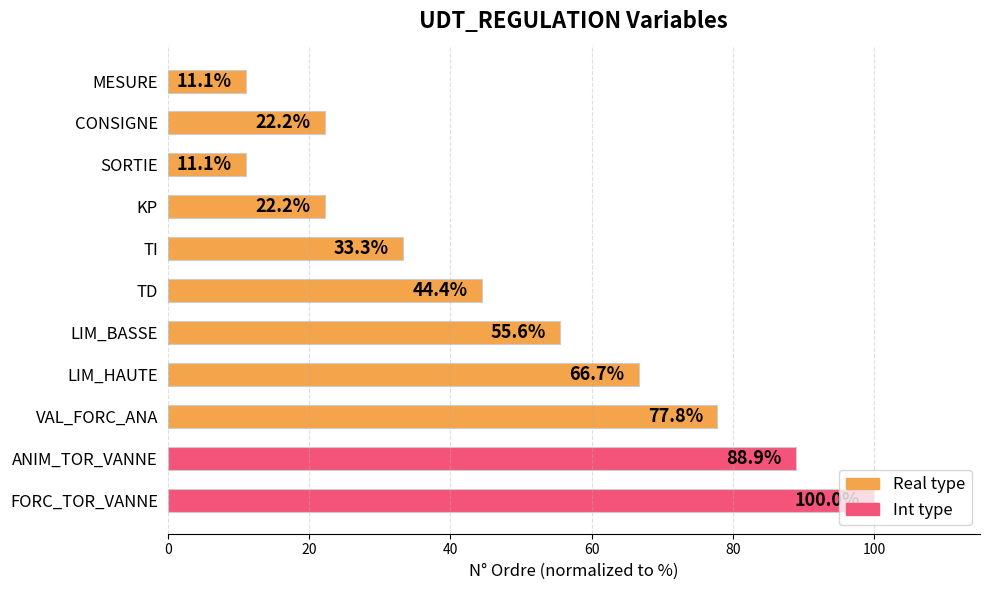

The value at VAL_FORC_ANA is 113.4. True or false?

False